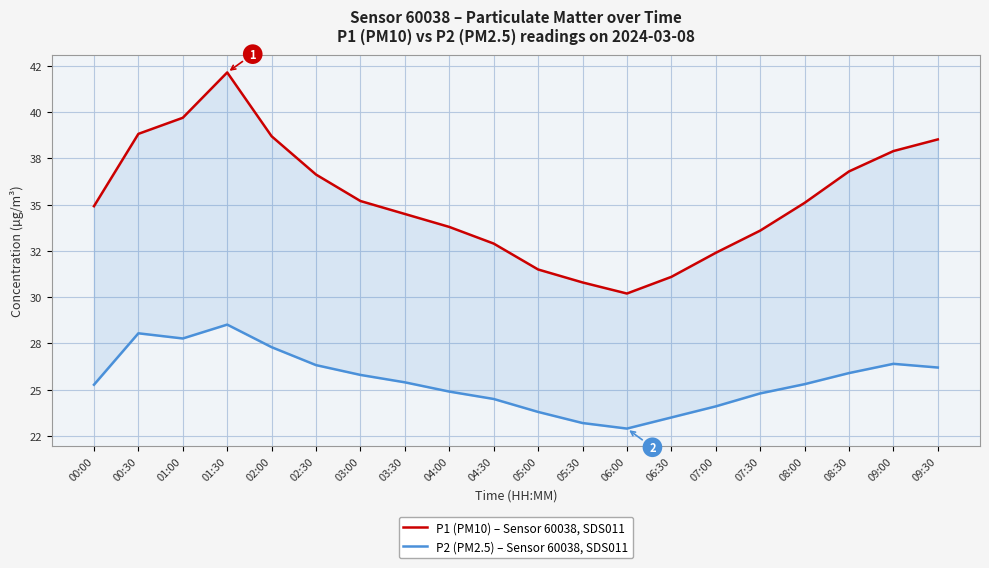

What is the lowest value of the P1 (PM10) – Sensor 60038, SDS011 series?

30.2